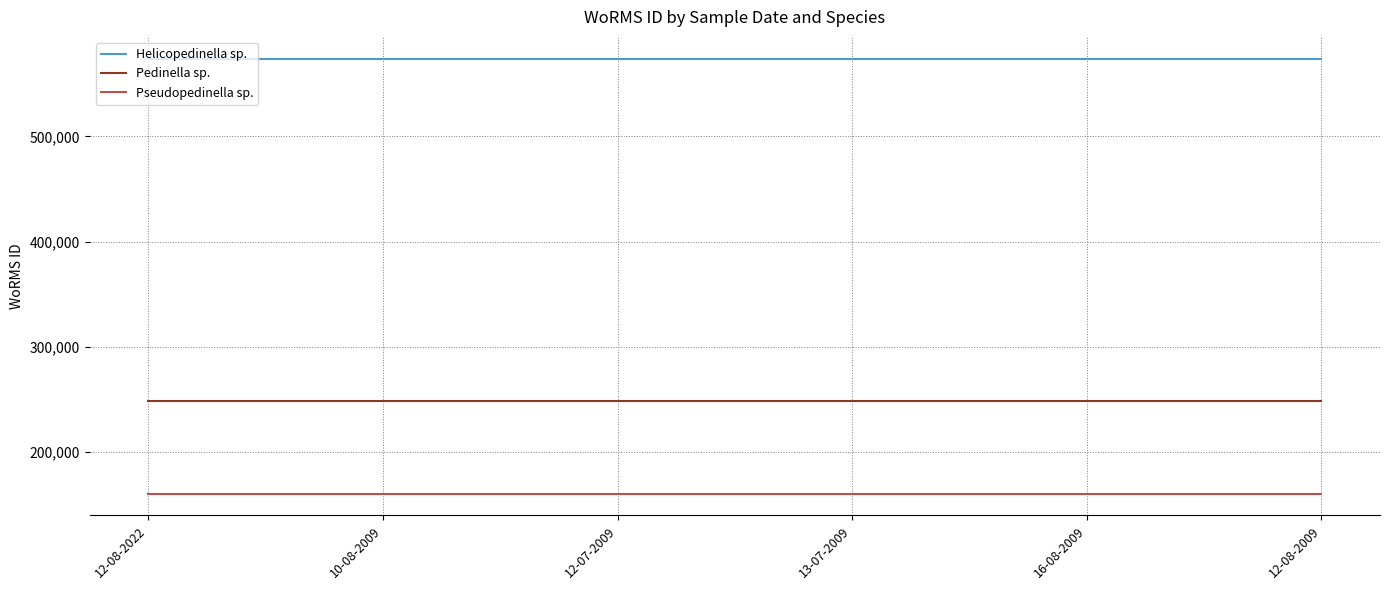

True or false: Helicopedinella sp. and Pedinella sp. intersect in this chart.

False